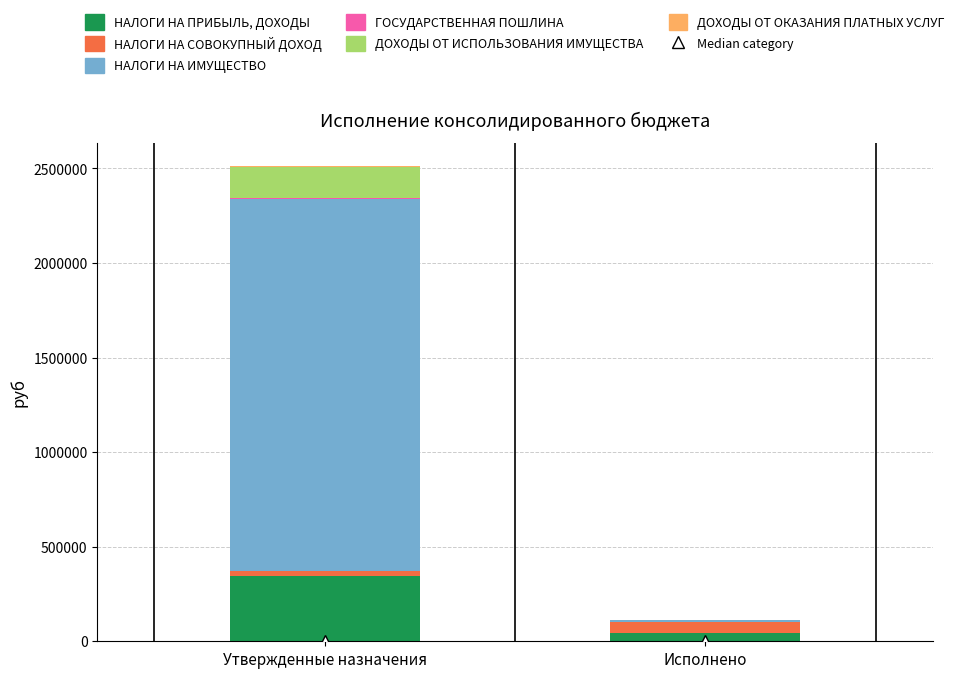

At which label does НАЛОГИ НА ПРИБЫЛЬ, ДОХОДЫ reach its peak?

Утвержденные назначения